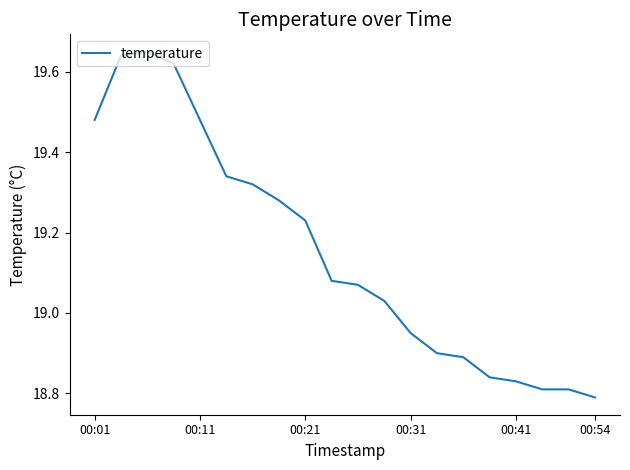

What is the difference between the maximum and minimum values?

0.9